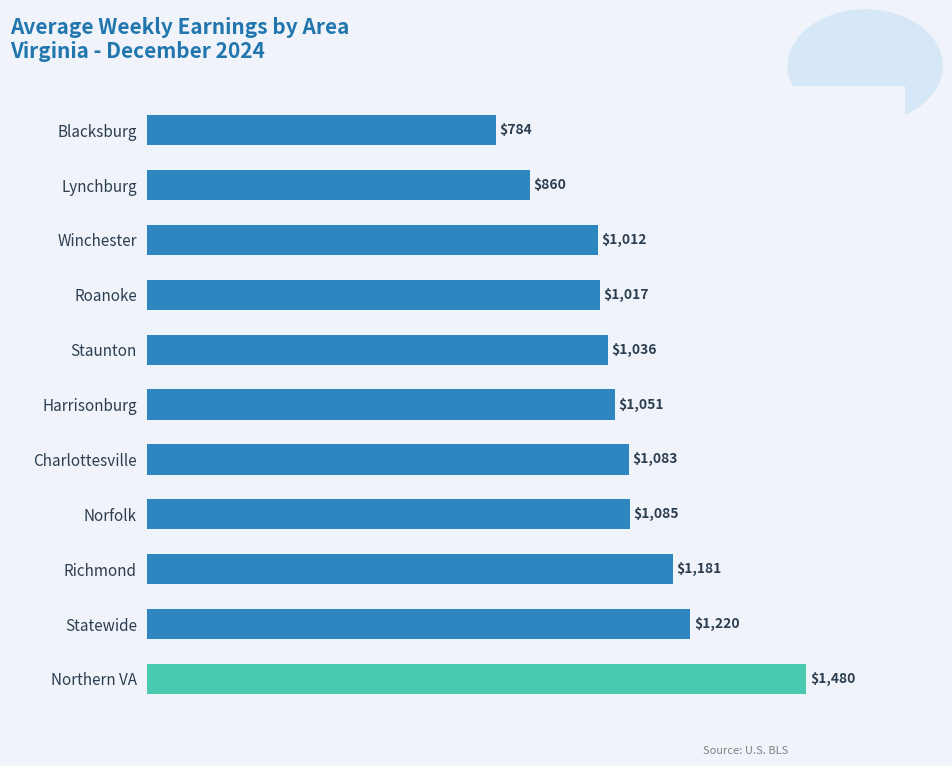

Rank the categories by value from lowest to highest.

Blacksburg, Lynchburg, Winchester, Roanoke, Staunton, Harrisonburg, Charlottesville, Norfolk, Richmond, Statewide, Northern VA